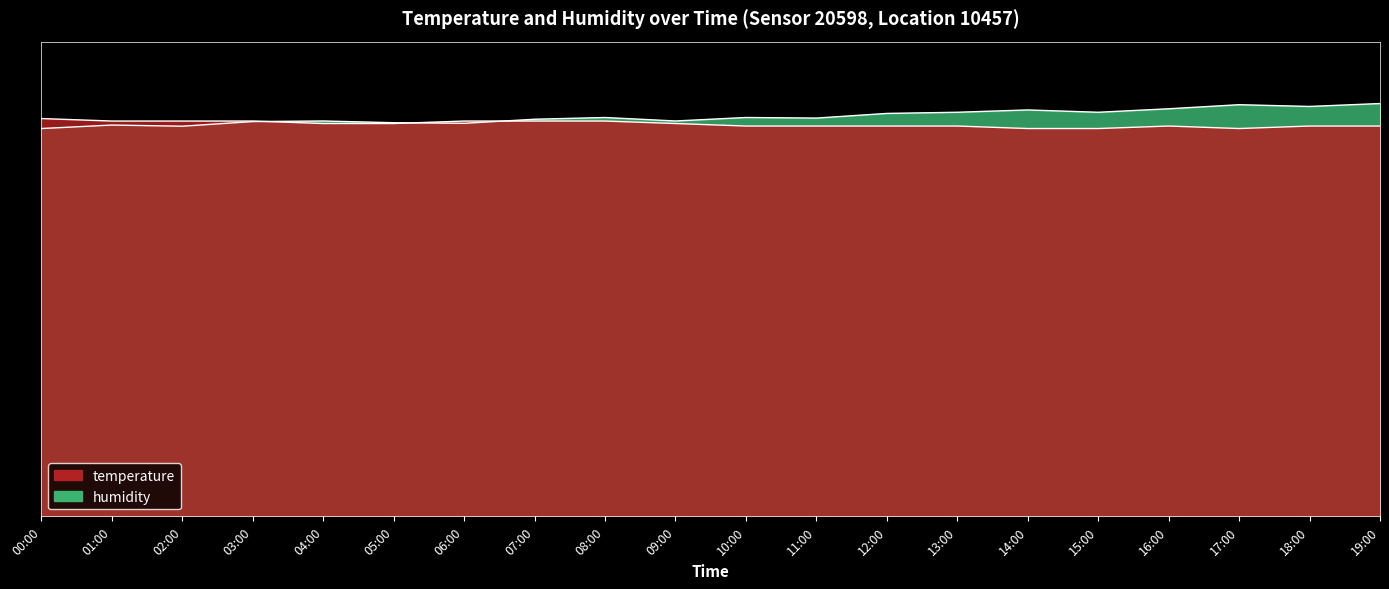

How many lines are shown in the chart?

2